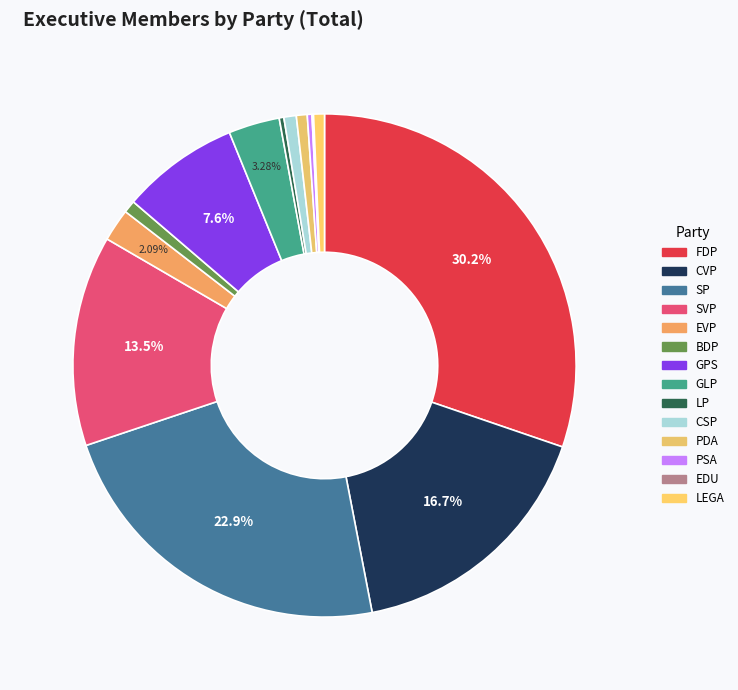

To the nearest percent, what is the combined percentage of LEGA and PDA?

1%